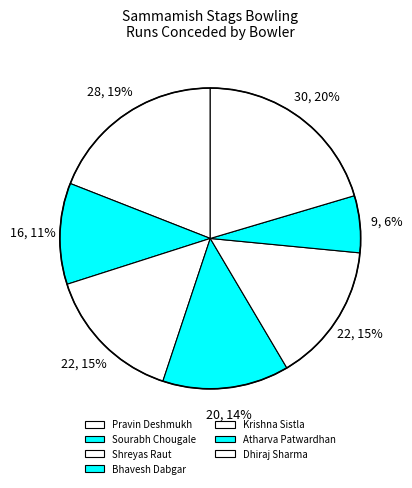

To the nearest percent, what percentage of the pie is Dhiraj Sharma?

20%